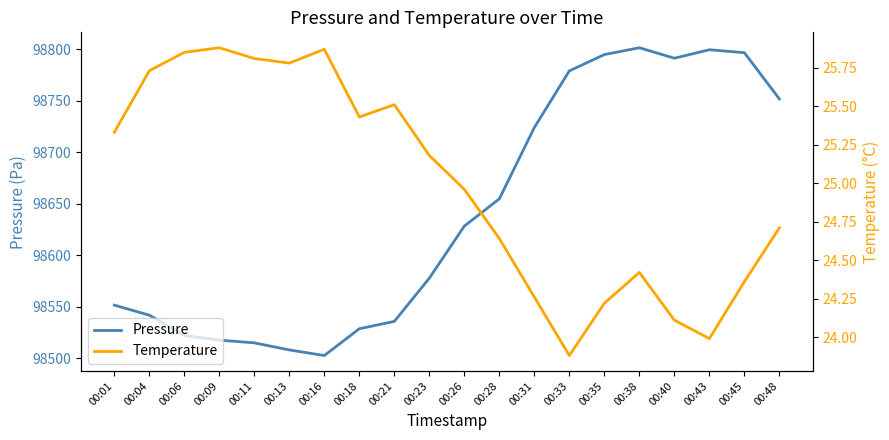

List the series in order of their overall mean, lowest first.

Temperature, Pressure